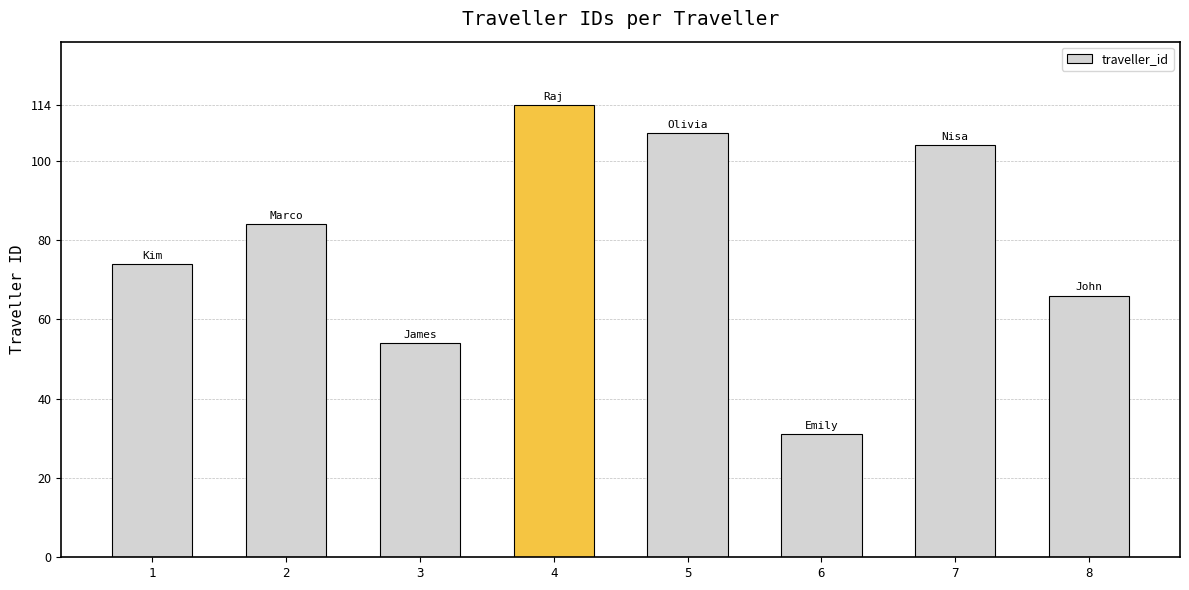

Are the bars horizontal?

No